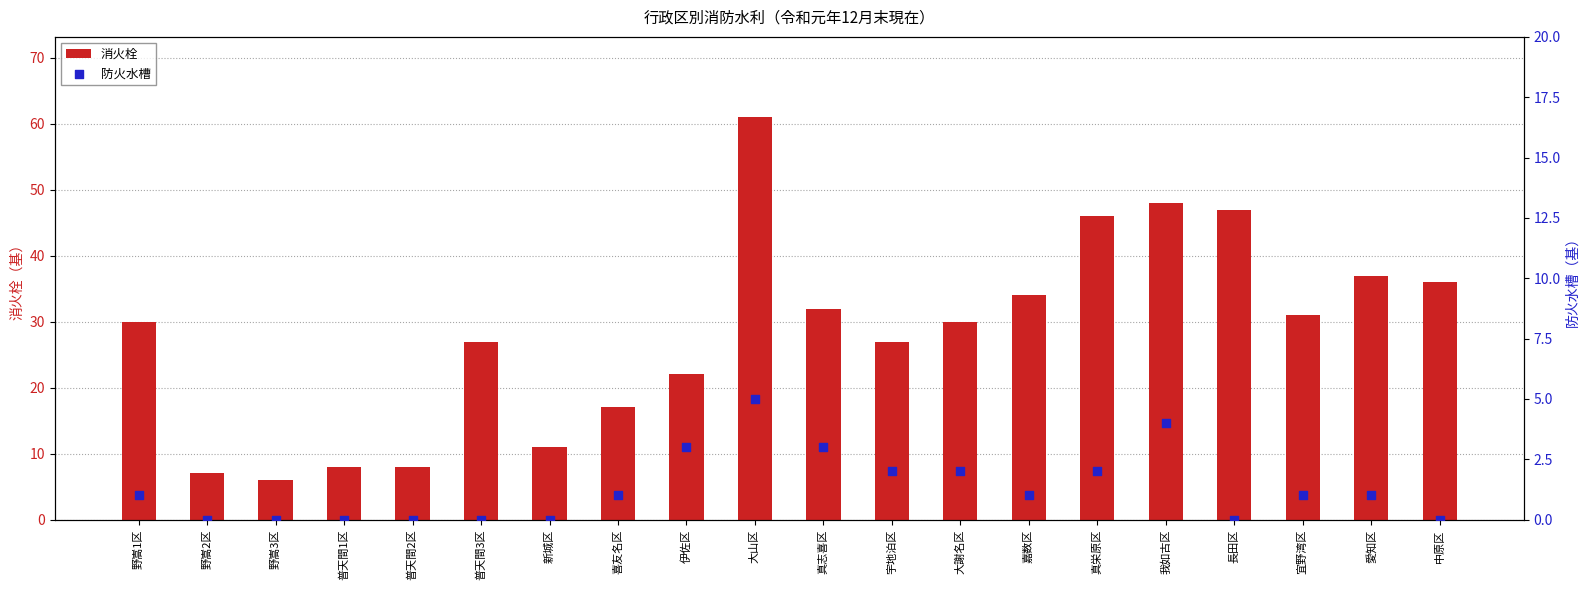

At which category is the sum across all series the highest?

大山区